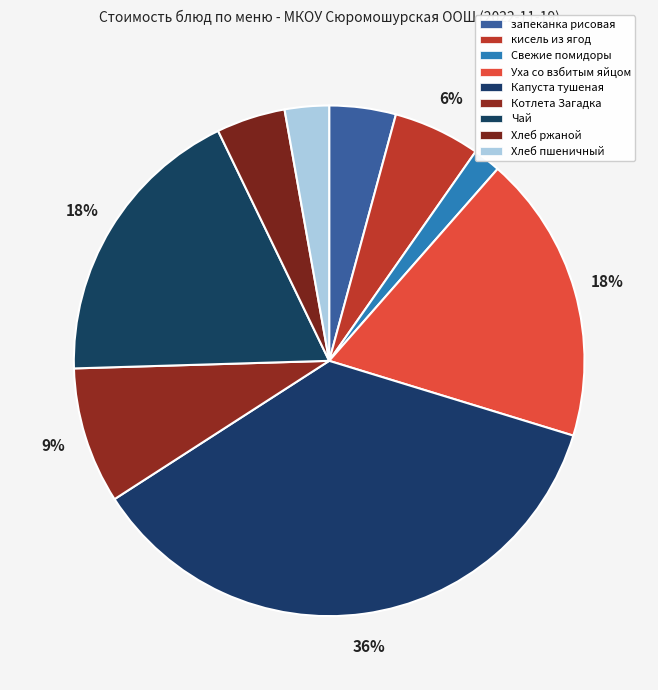

Count the number of slices in the pie.

9